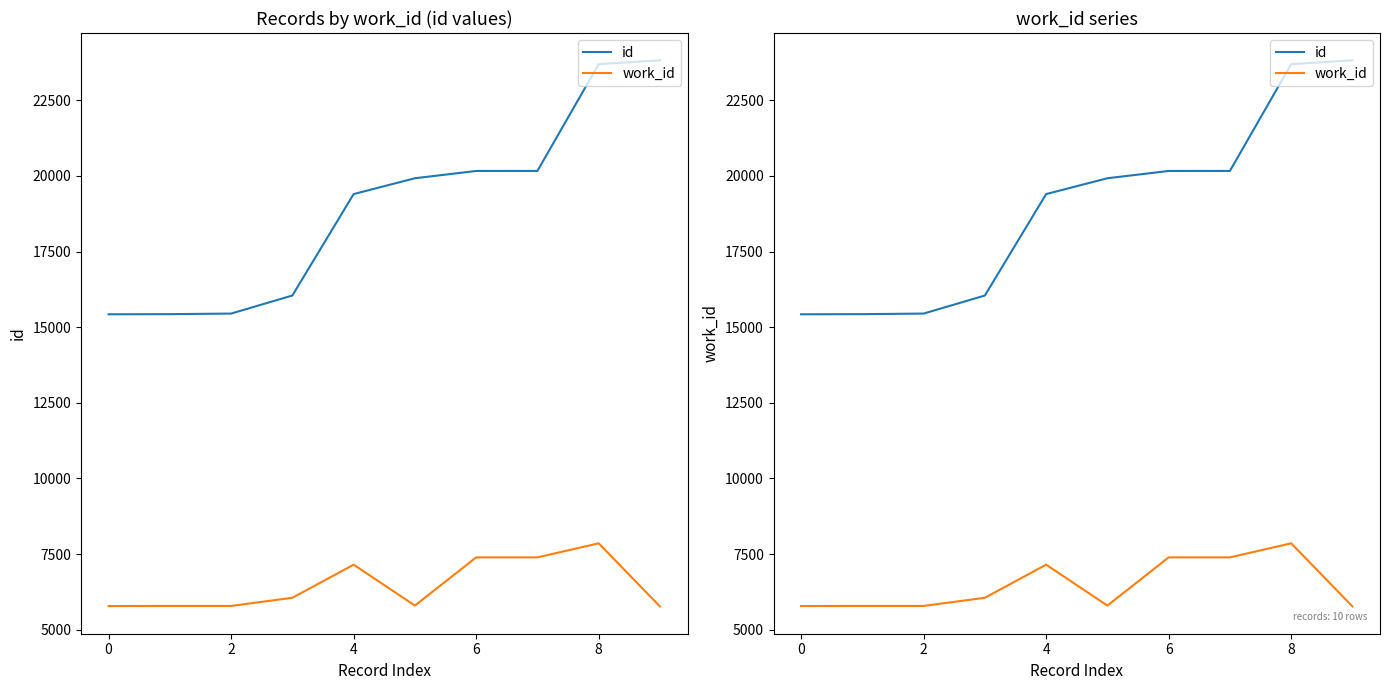

What is the average value of the work_id series?

6474